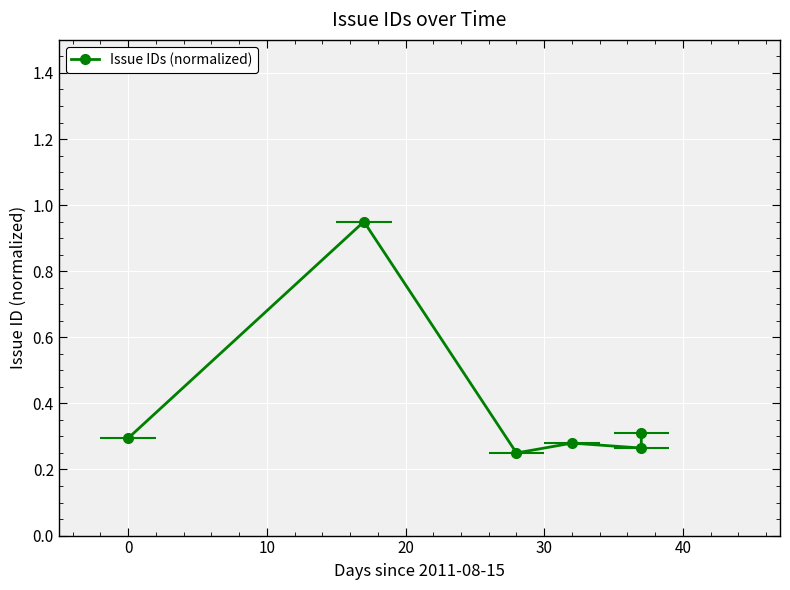

What is the value of the 6th point from the left?

0.3